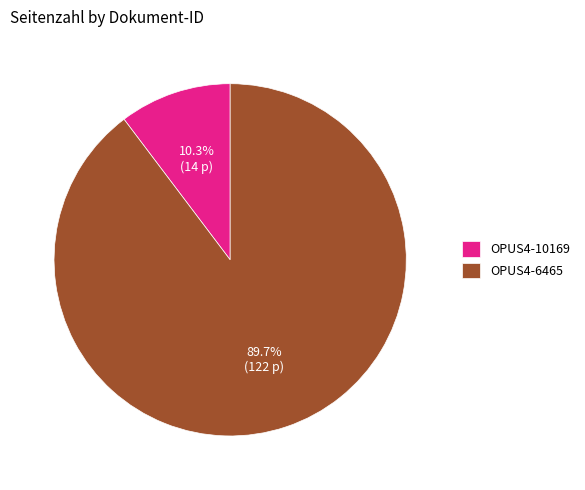

Rank the categories by value from highest to lowest.

OPUS4-6465, OPUS4-10169